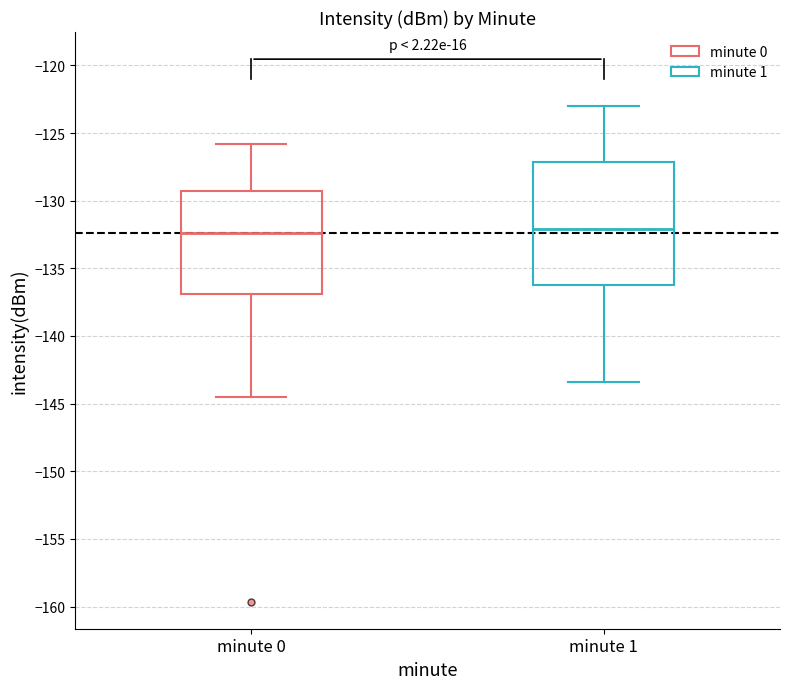

Reading left to right, read every box against the y-axis: the position of its median line, the range the box covers, and the ends of its whiskers. The values are not printed on the chart, so give them approximately, as read against the axis.

minute 0: median -132.5, box -137.0 to -129.5, whiskers -144.5 to -126.0
minute 1: median -132.0, box -136.5 to -127.0, whiskers -143.5 to -123.0